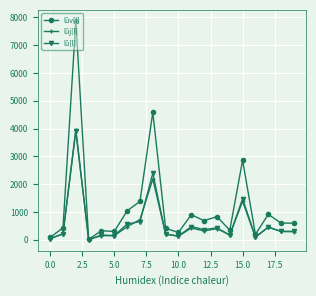

In lûj[l], how many points are higher than both neighbors (excluding endpoints)?

7